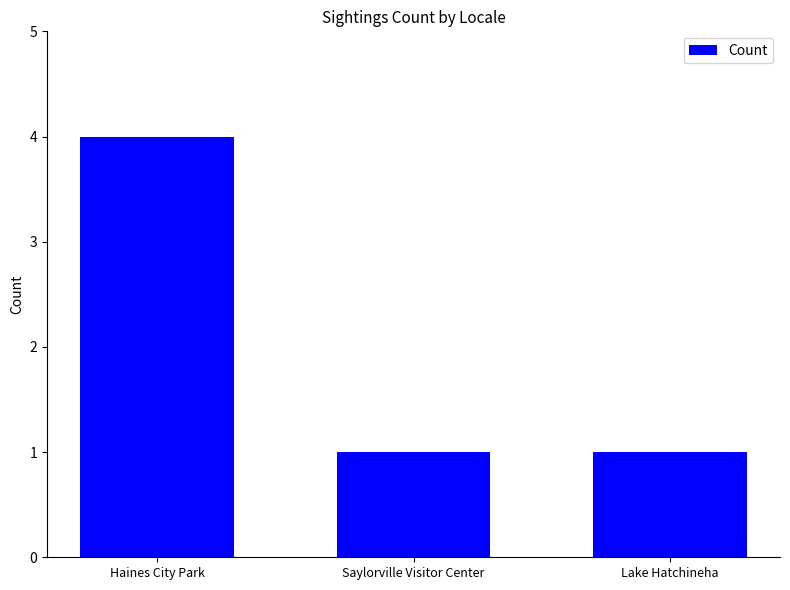

What is the maximum value shown in the chart?

4